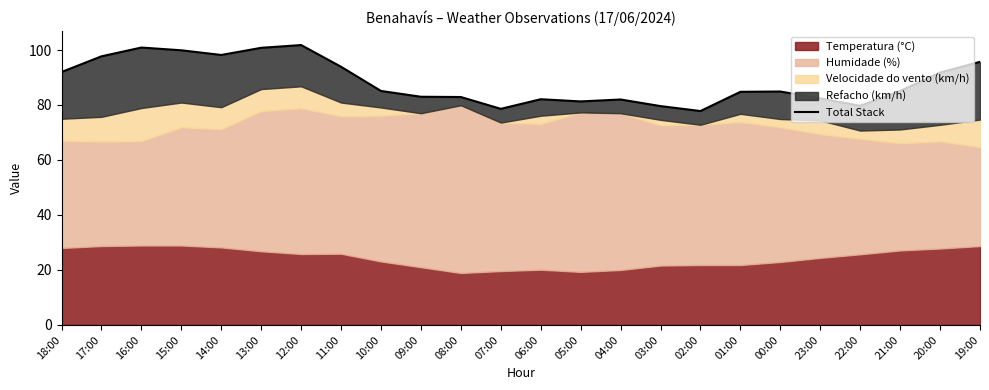

How many interior local peaks (higher than both neighbors) does the data have?

5